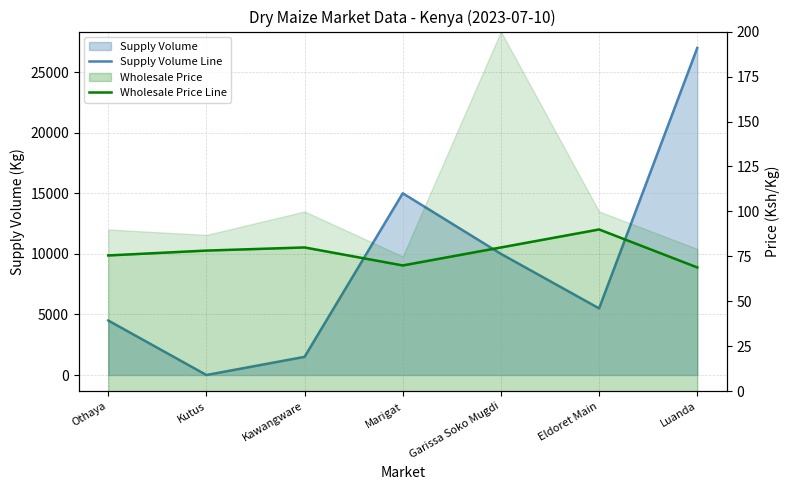

Reading right to left, extract all data points from this chart.

Supply Volume Line: Luanda=27000.0	Eldoret Main=5500.0	Garissa Soko Mugdi=10000.0	Marigat=15000.0	Kawangware=1500.0	Kutus=0.0	Othaya=4500.0
Wholesale Price Line: Luanda=68.9	Eldoret Main=90.0	Garissa Soko Mugdi=80.0	Marigat=70.0	Kawangware=80.0	Kutus=78.3	Othaya=75.6